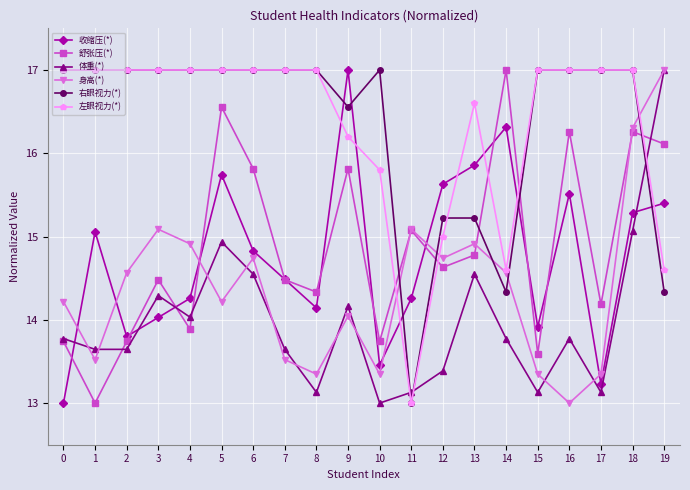

Reading left to right, what are all the values shown in this chart?

收缩压(*): 13.0	15.1	13.8	14.0	14.3	15.7	14.8	14.5	14.1	17.0	13.5	14.3	15.6	15.9	16.3	13.9	15.5	13.2	15.3	15.4
舒张压(*): 13.7	13.0	13.7	14.5	13.9	16.6	15.8	14.5	14.3	15.8	13.7	15.1	14.6	14.8	17.0	13.6	16.3	14.2	16.3	16.1
体重(*): 13.8	13.6	13.6	14.3	14.0	14.9	14.5	13.6	13.1	14.2	13.0	13.1	13.4	14.5	13.8	13.1	13.8	13.1	15.1	17.0
身高(*): 14.2	13.5	14.6	15.1	14.9	14.2	14.7	13.5	13.3	14.0	13.3	15.1	14.7	14.9	14.6	13.3	13.0	13.3	16.3	17.0
右眼视力(*): 17.0	17.0	17.0	17.0	17.0	17.0	17.0	17.0	17.0	16.6	17.0	13.0	15.2	15.2	14.3	17.0	17.0	17.0	17.0	14.3
左眼视力(*): 17.0	17.0	17.0	17.0	17.0	17.0	17.0	17.0	17.0	16.2	15.8	13.0	15.0	16.6	14.6	17.0	17.0	17.0	17.0	14.6